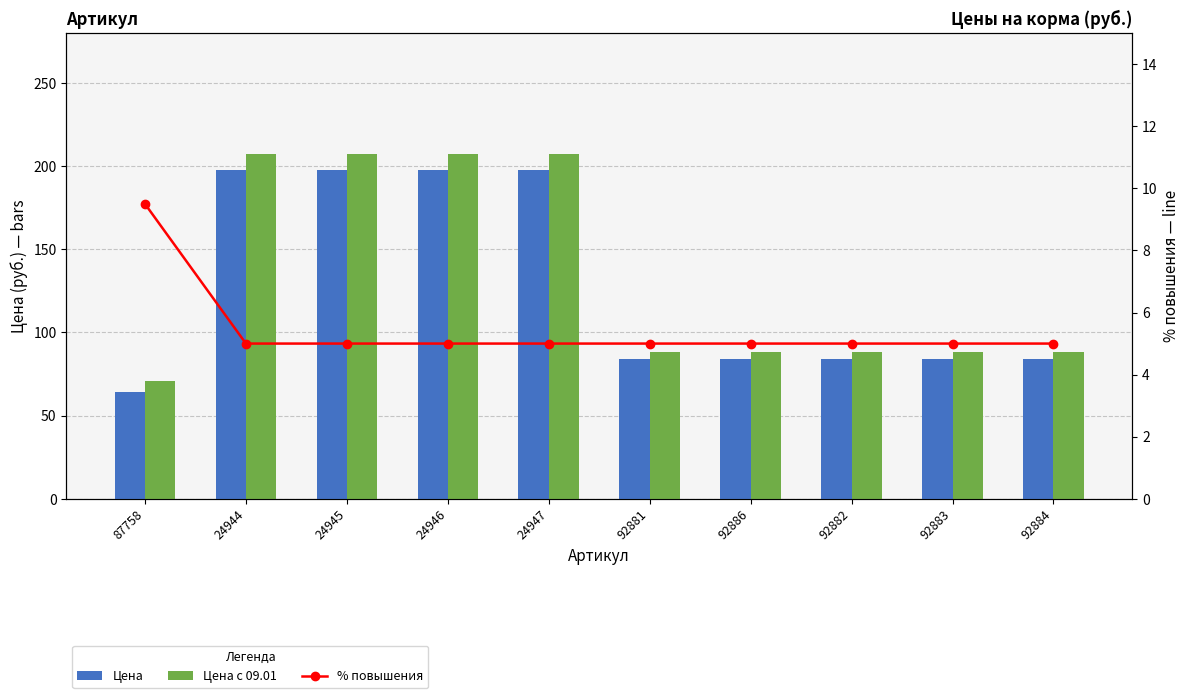

True or false: Цена has a value of 64.4 at 87758.

True